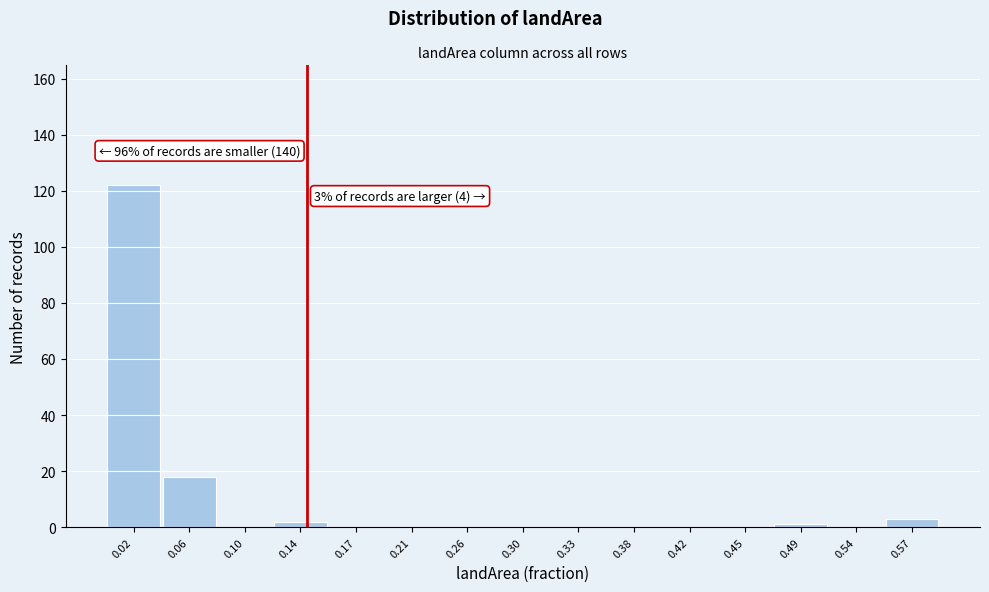

Over which range of the x-axis is the bar tallest?

-0.005 to 0.035